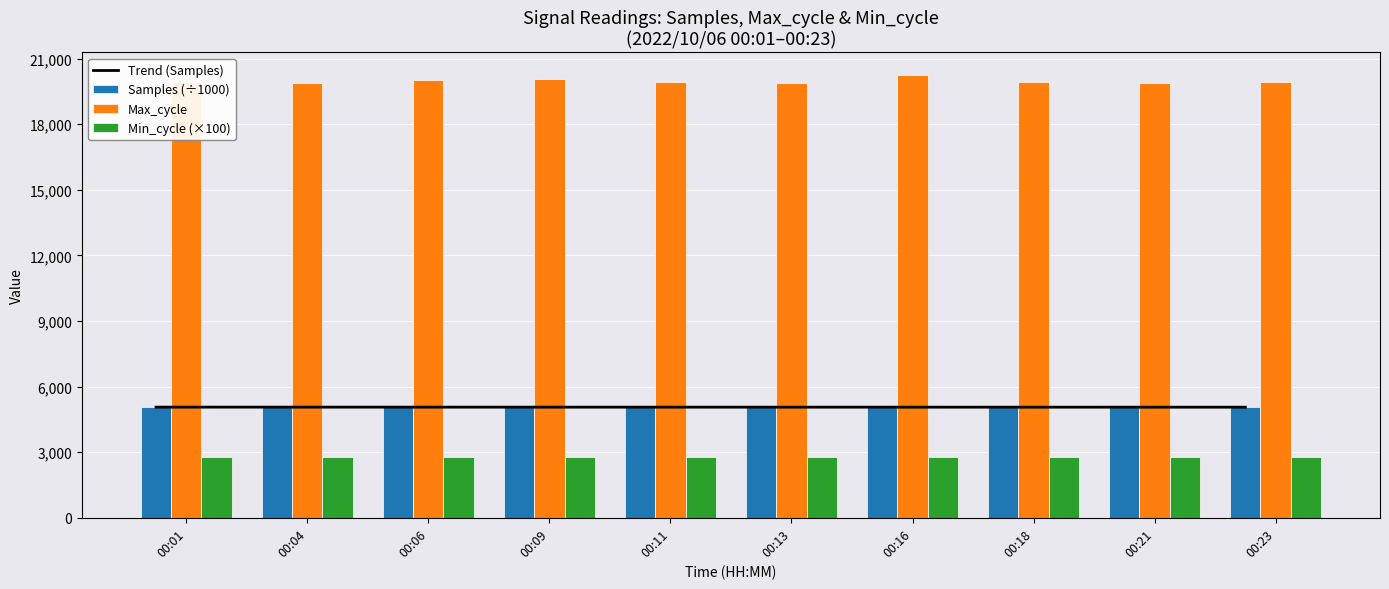

True or false: Min_cycle (×100) has a value of 2800.0 at 00:23.

True